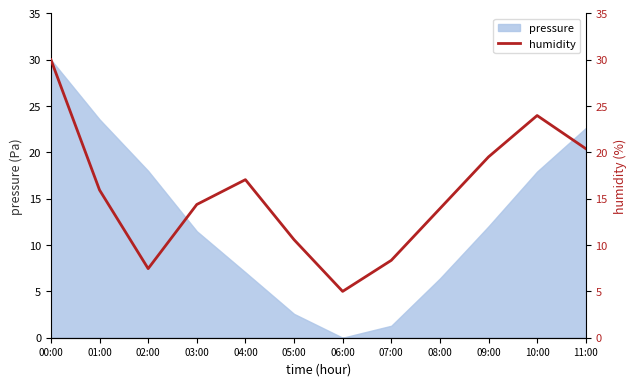

True or false: the data has more than 1 interior local peaks.

True